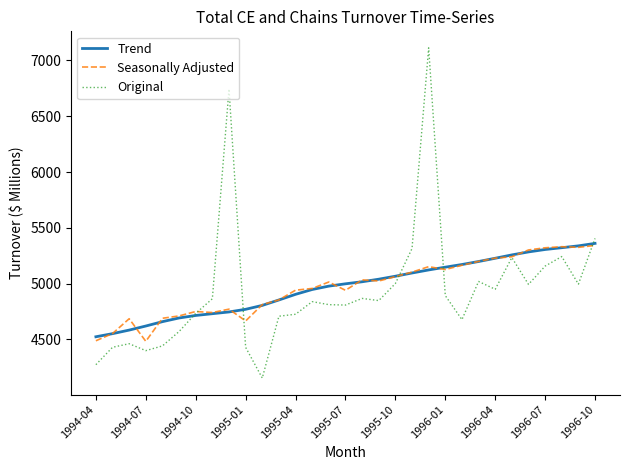

What is the minimum value shown in the chart?

4154.0